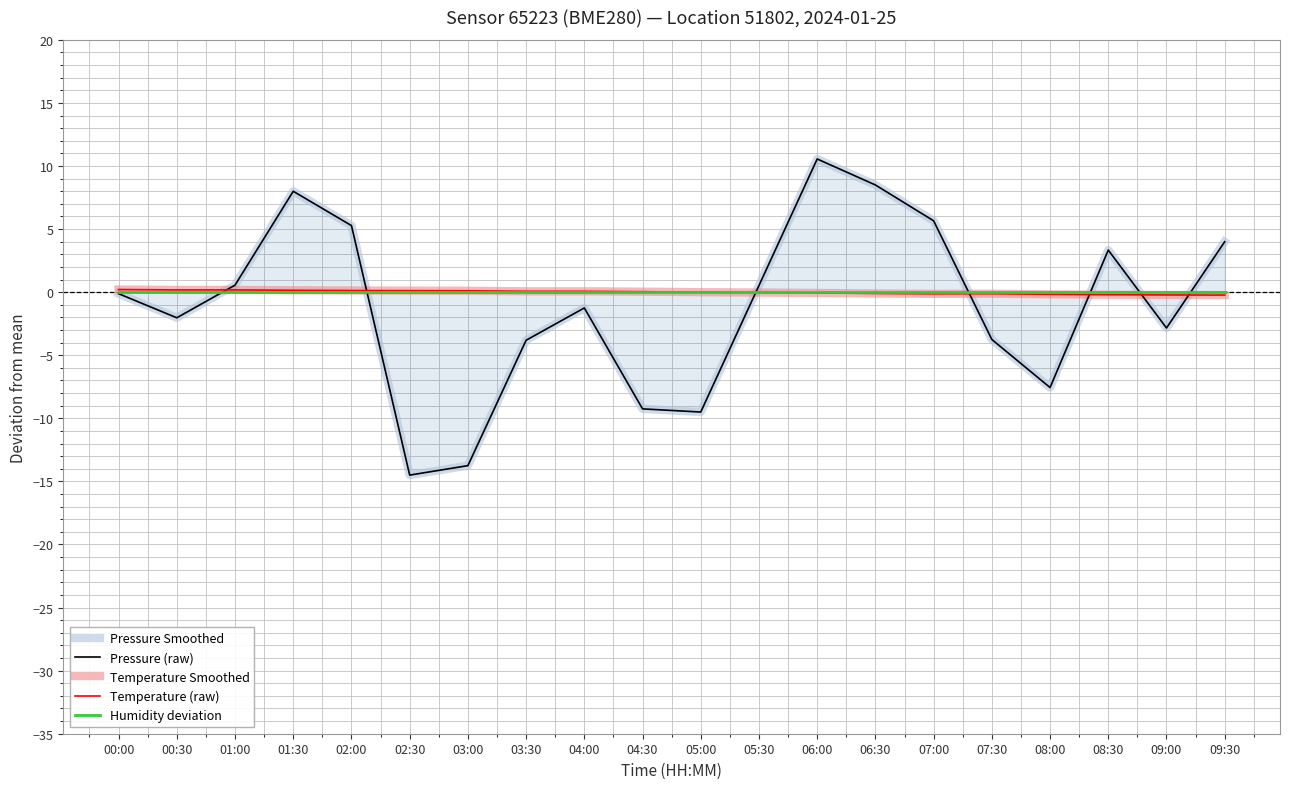

Which series changed the most between 02:30 and 03:30?

Pressure Smoothed